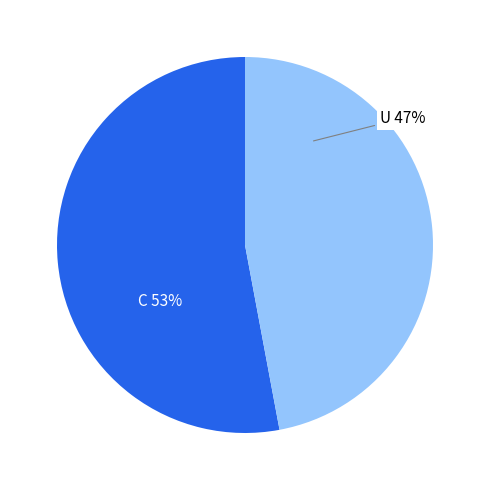

To the nearest percent, what is the average slice percentage?

50%